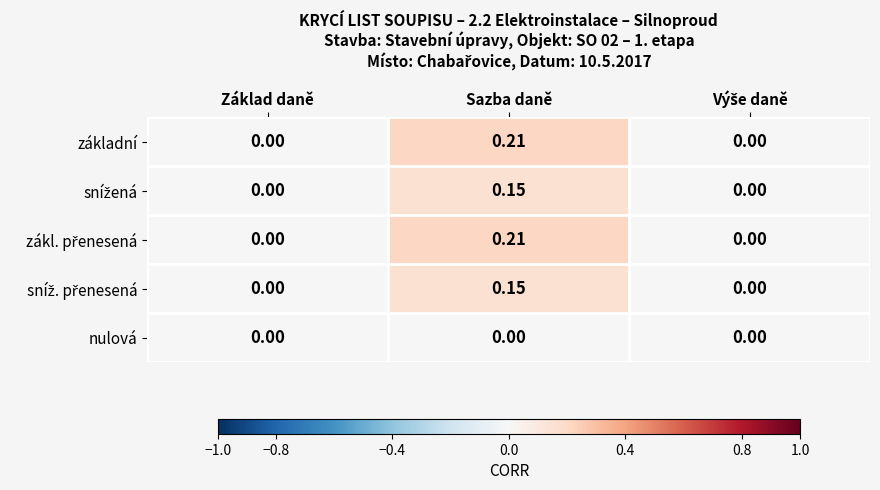

At which category is the sum across all series the highest?

Sazba daně